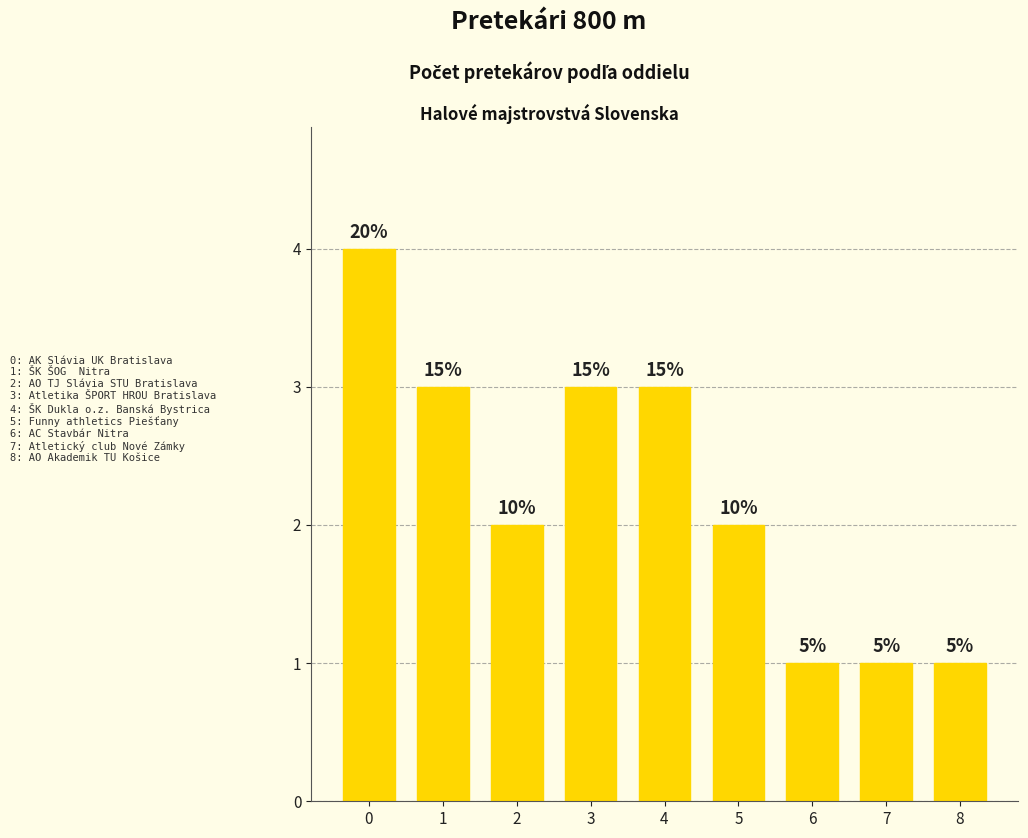

What is the sum of all values?

20